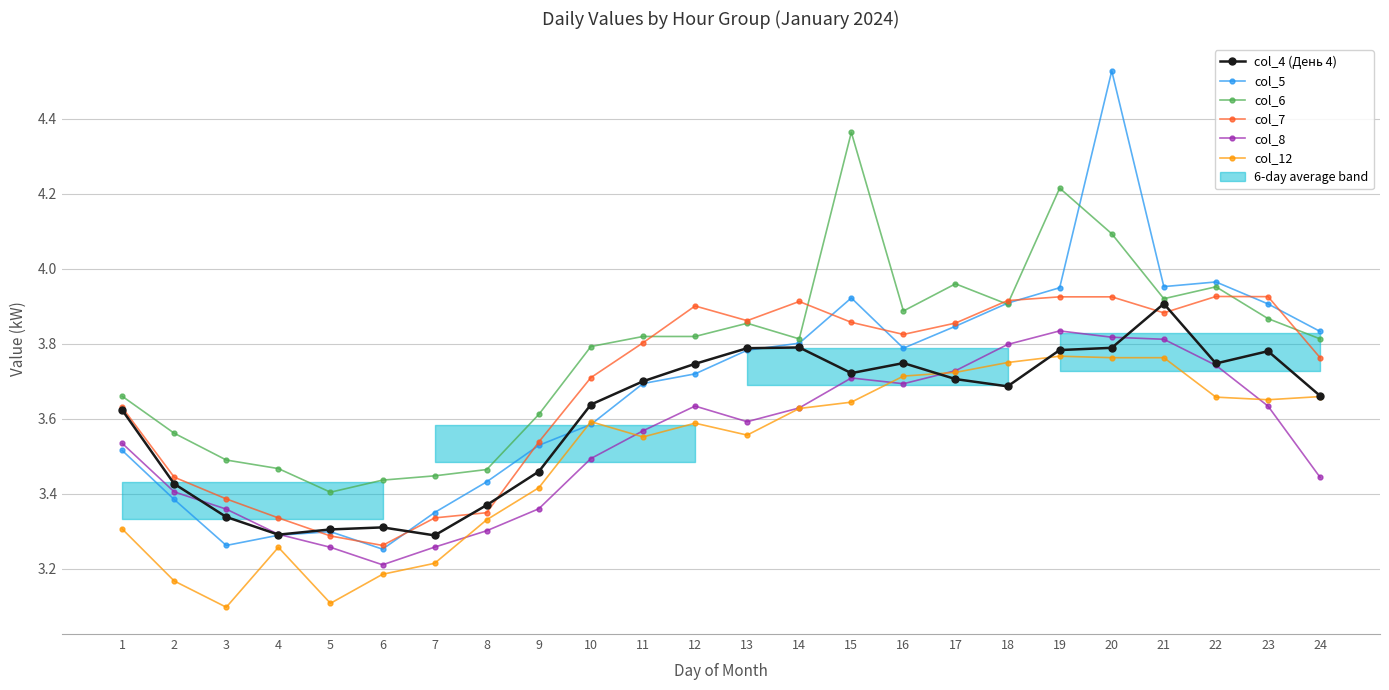

At which label is col_7 closest to 3?

6